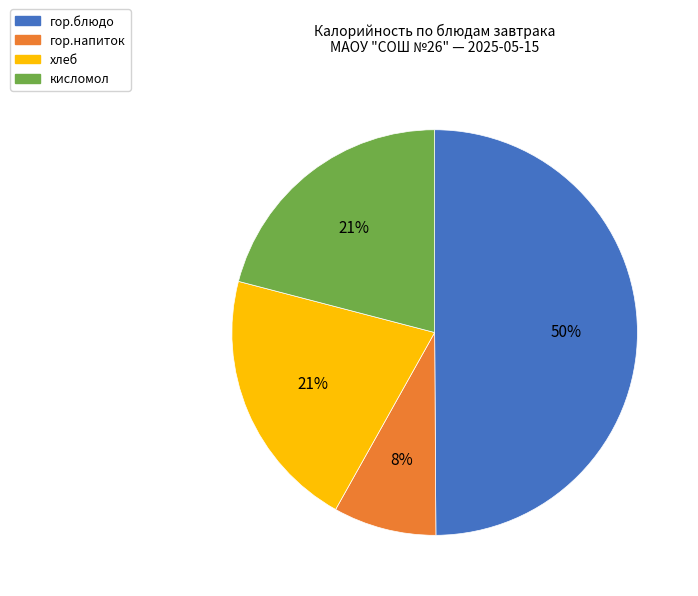

Does гор.напиток account for over 50% of the chart?

No